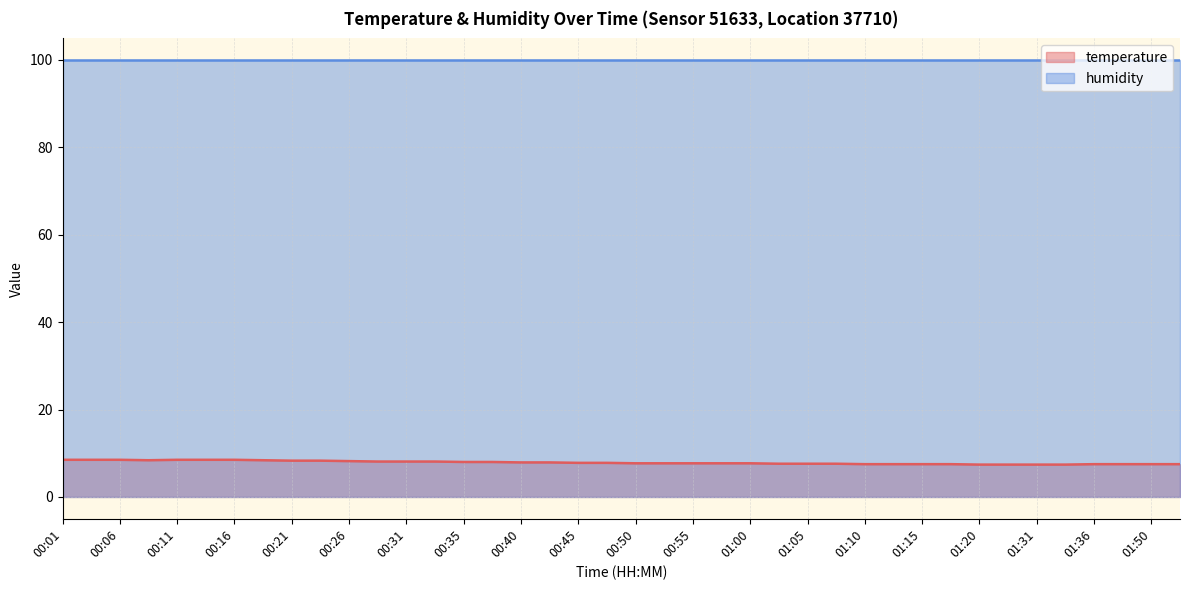

The chart shows a value of 7.5 at 01:36. True or false?

True